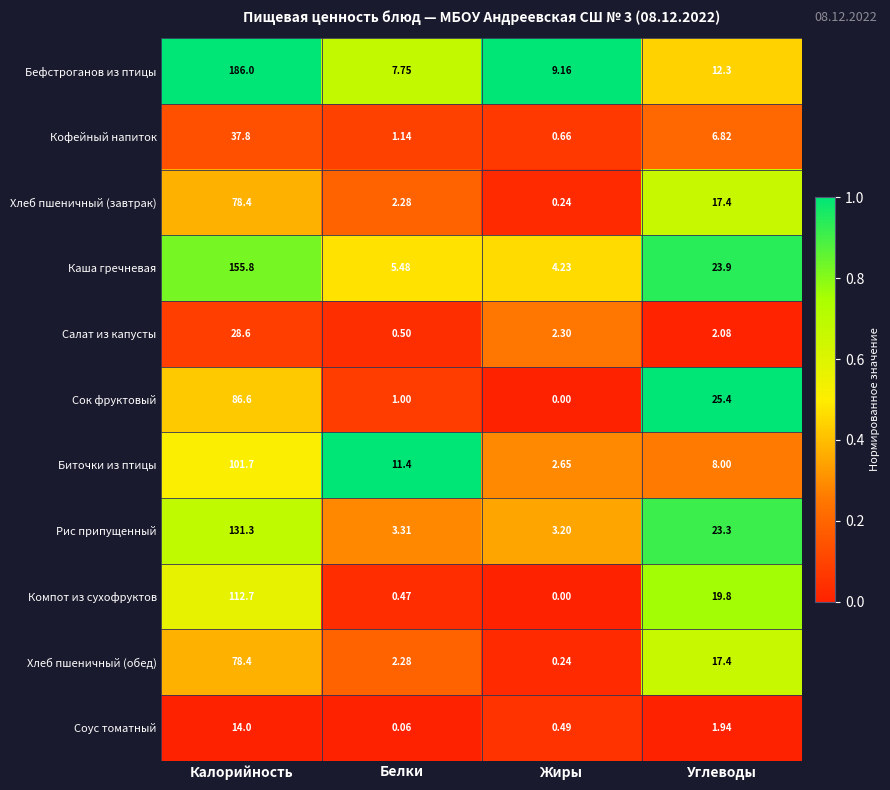

What is the total value across all series at Белки?

35.7